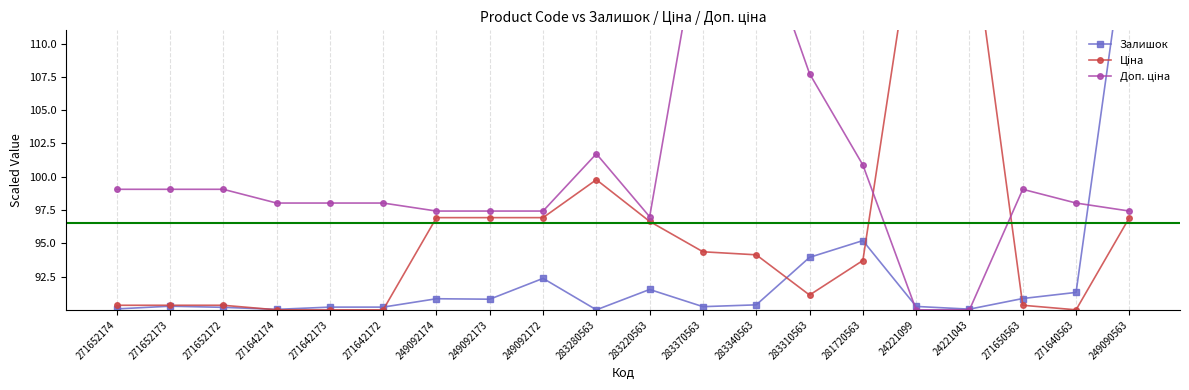

Count the number of data series in this chart.

3